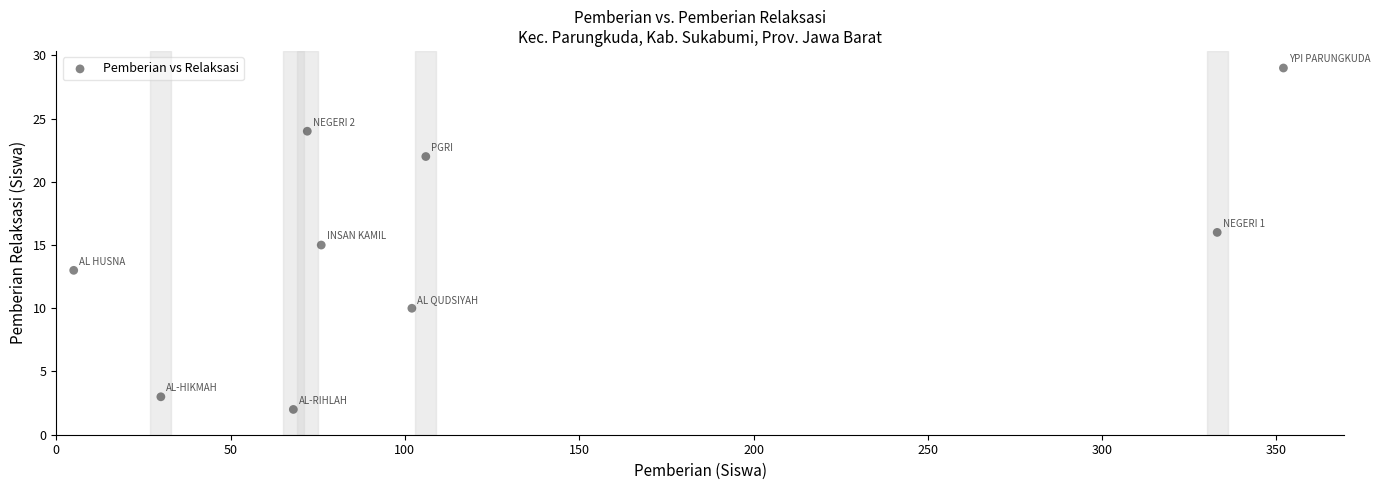

What is the average X value?

127